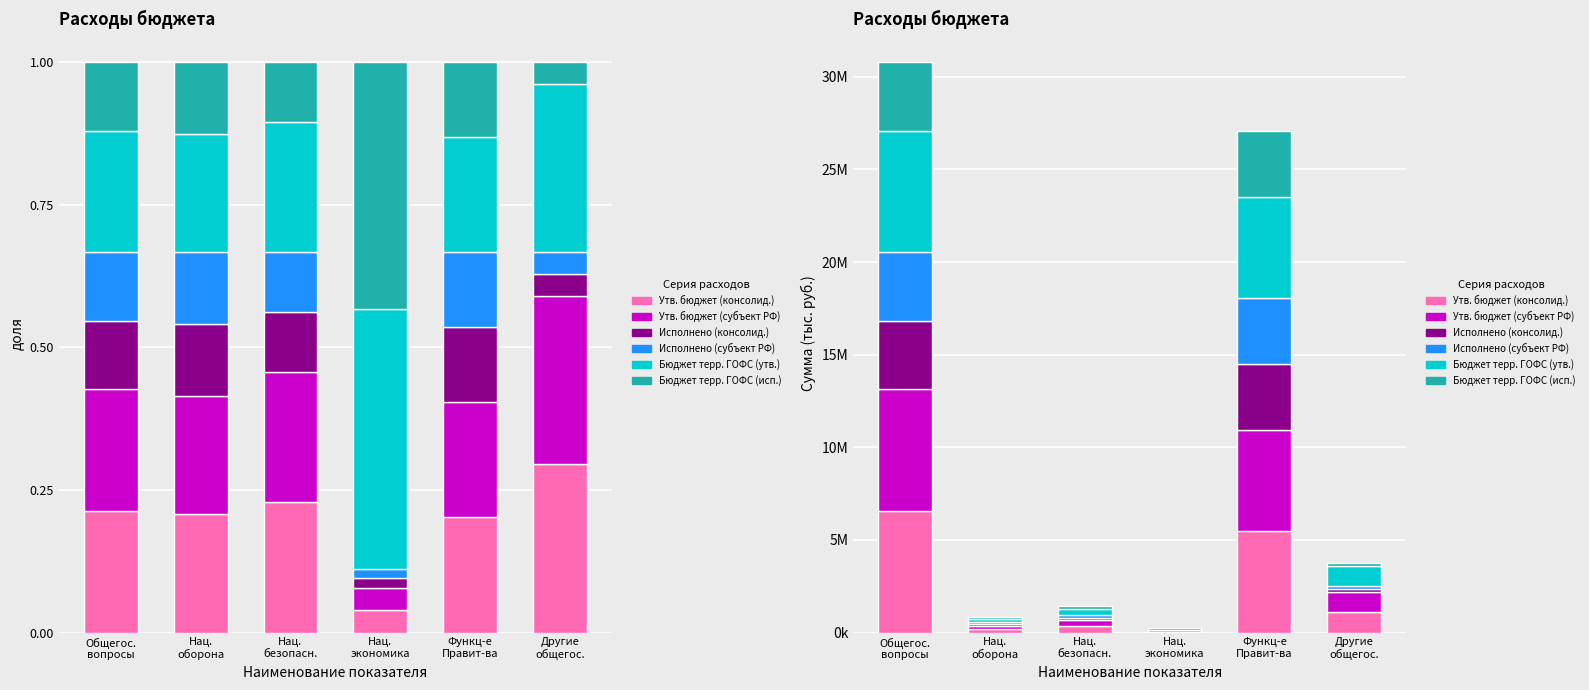

What is the label of the 5th bar from the left?

Функц-е
Правит-ва